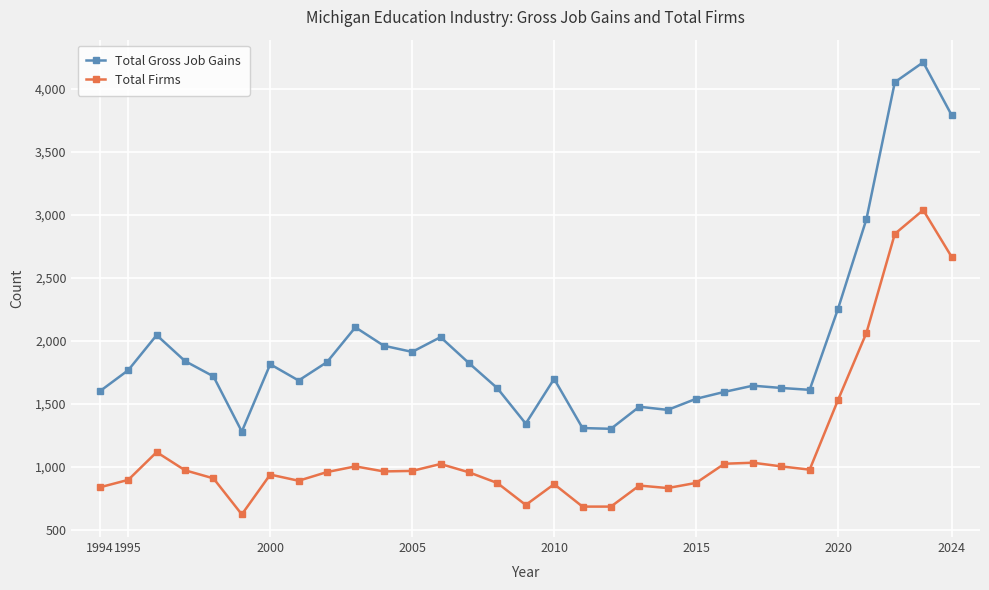

What is the greatest value displayed?

4210